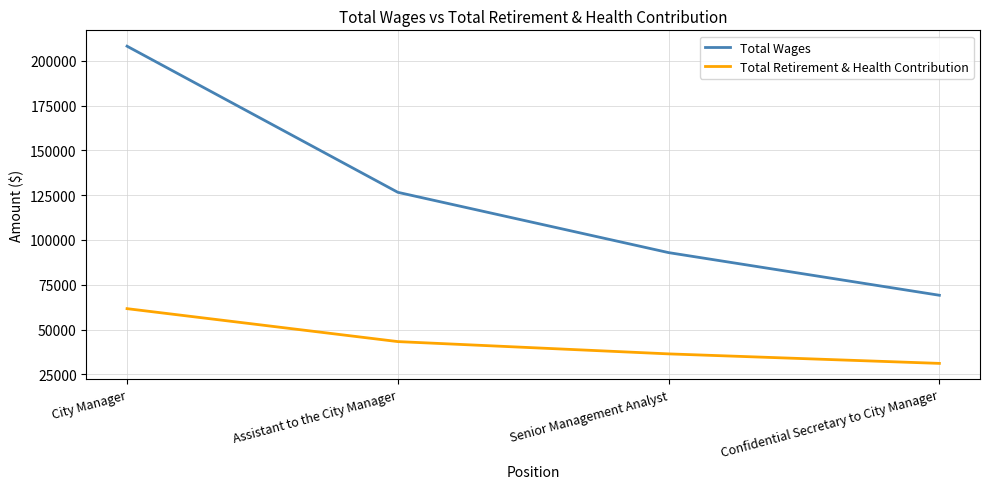

Reading right to left, list all the values displayed in this chart.

Total Wages: 69134	92948	126616	208200
Total Retirement & Health Contribution: 31095	36406	43268	61660